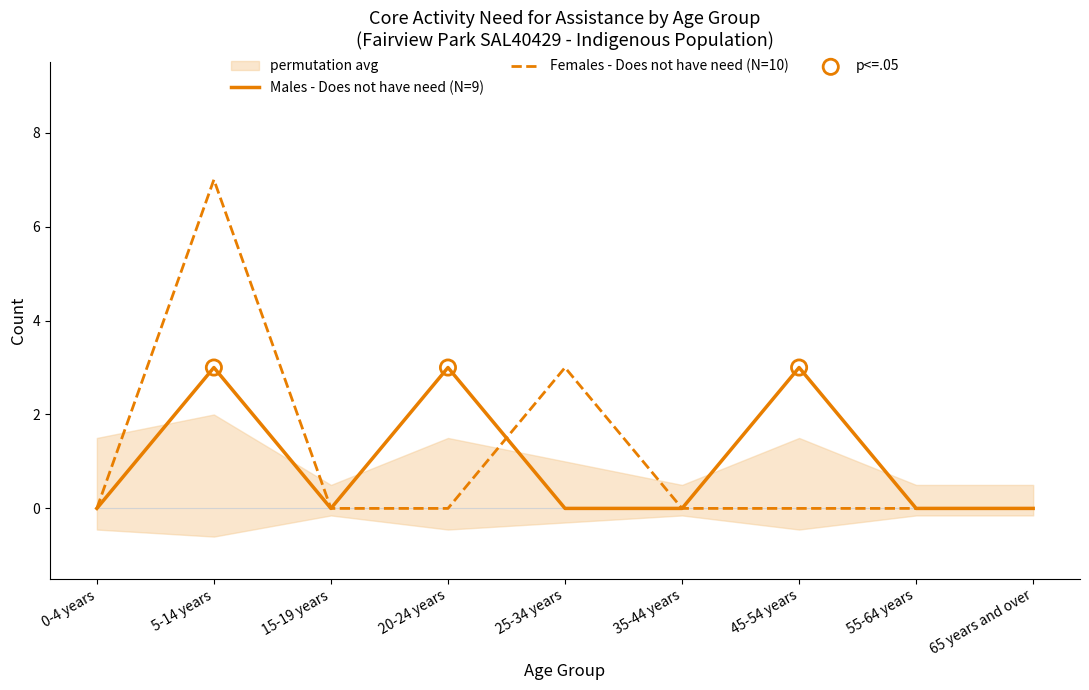

Which series contains the lowest Y value?

Males - Does not have need